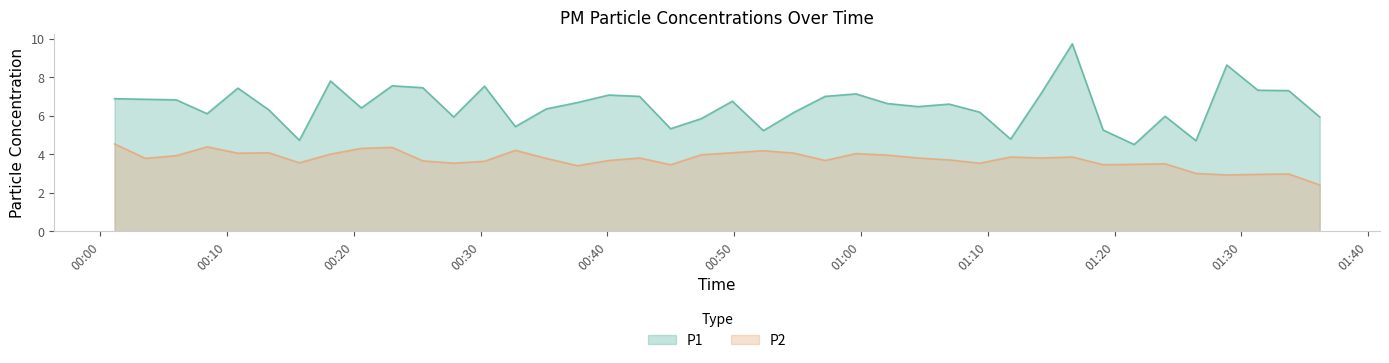

True or false: P1 and P2 cross at least once.

False